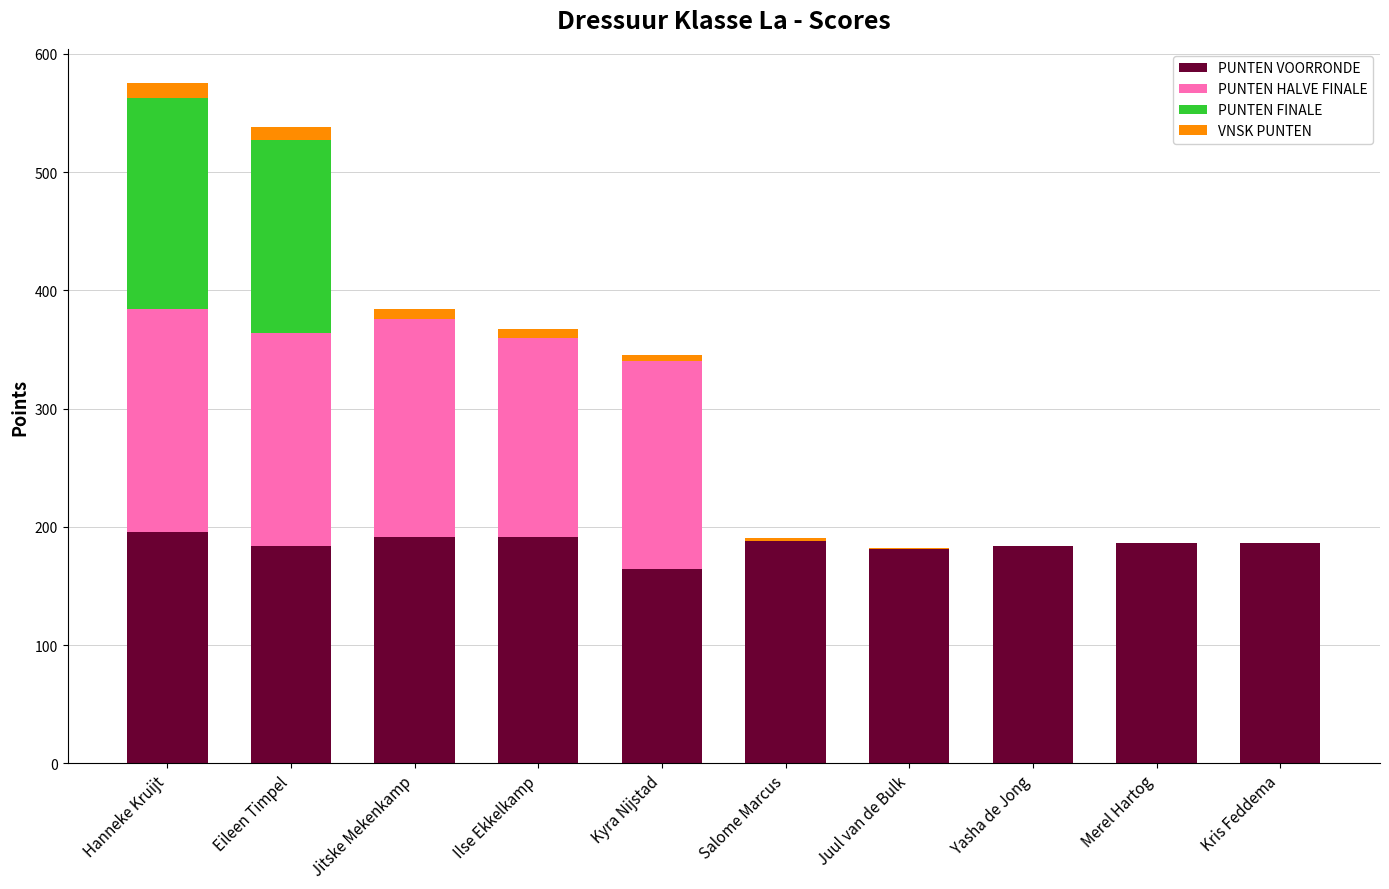

The value of PUNTEN VOORRONDE at Merel Hartog is 186.5. True or false?

True